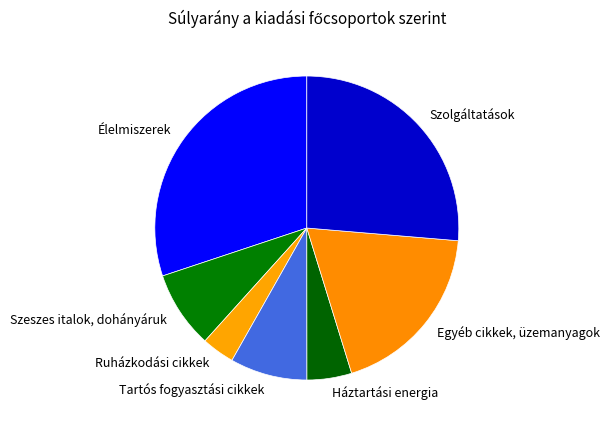

What is the ratio of the value at Élelmiszerek to the value at Egyéb cikkek, üzemanyagok?

1.6